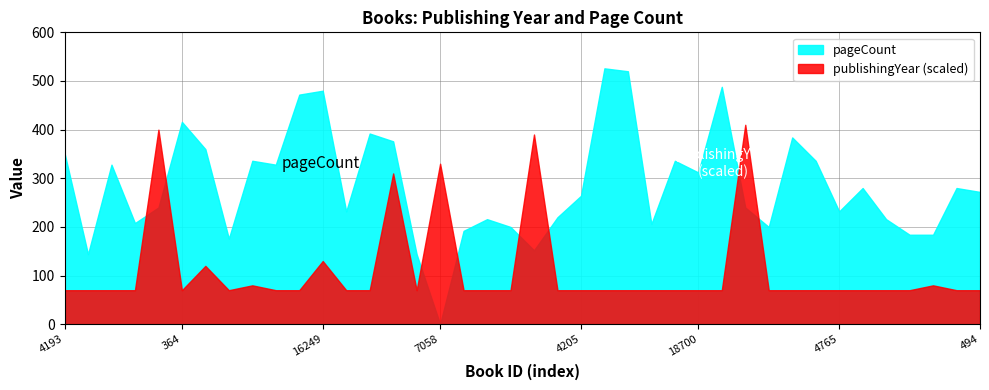

At which category does publishingYear reach its first local peak?

15121